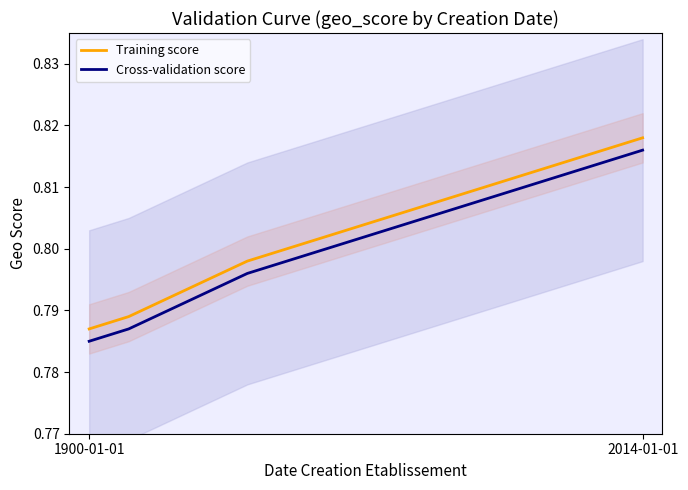

Does the chart have visible grid lines?

No